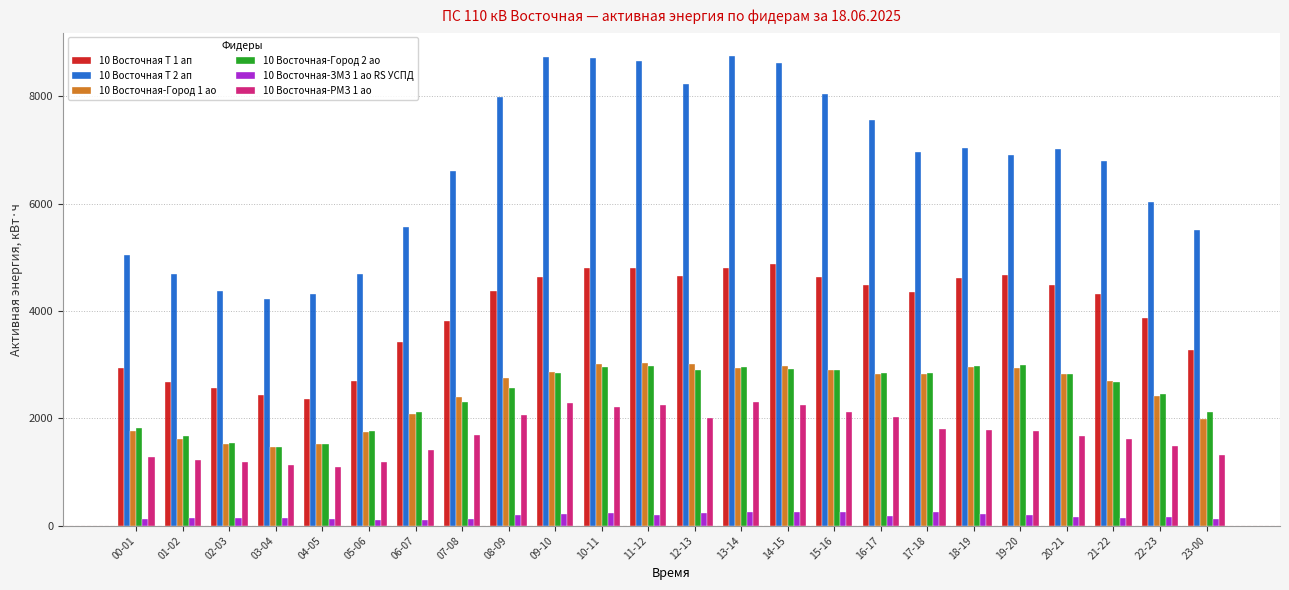

Are the bars grouped side by side (vs. stacked)?

Yes